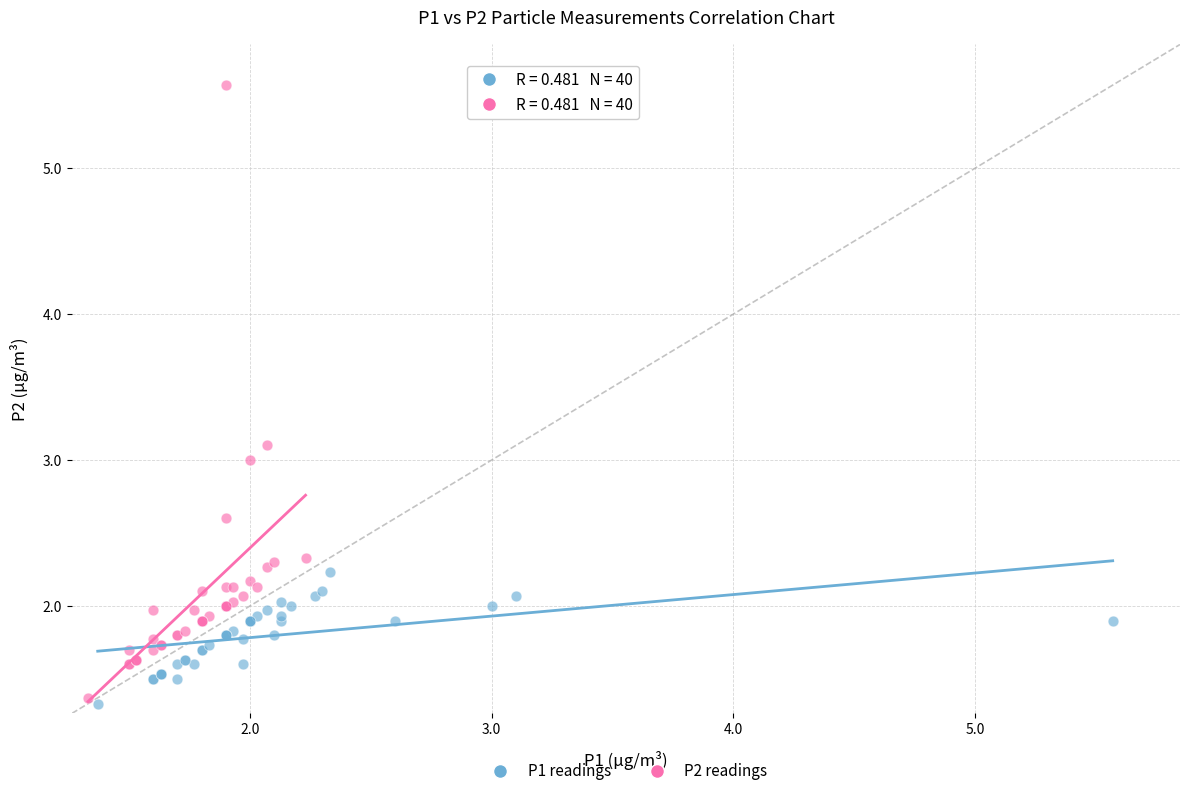

Which series has the widest spread of Y values?

P2 readings